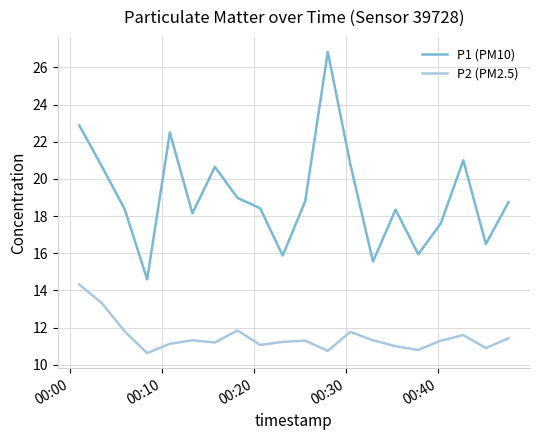

What is the average value of the P1 (PM10) series?

19.1